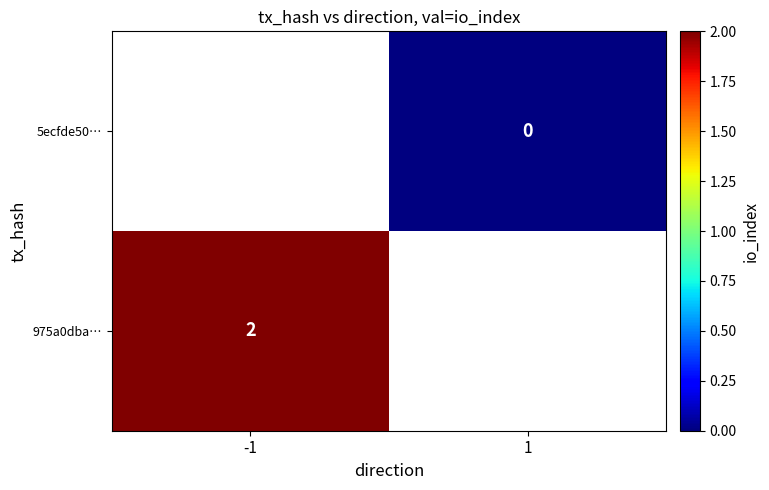

How many series are shown in this chart?

2